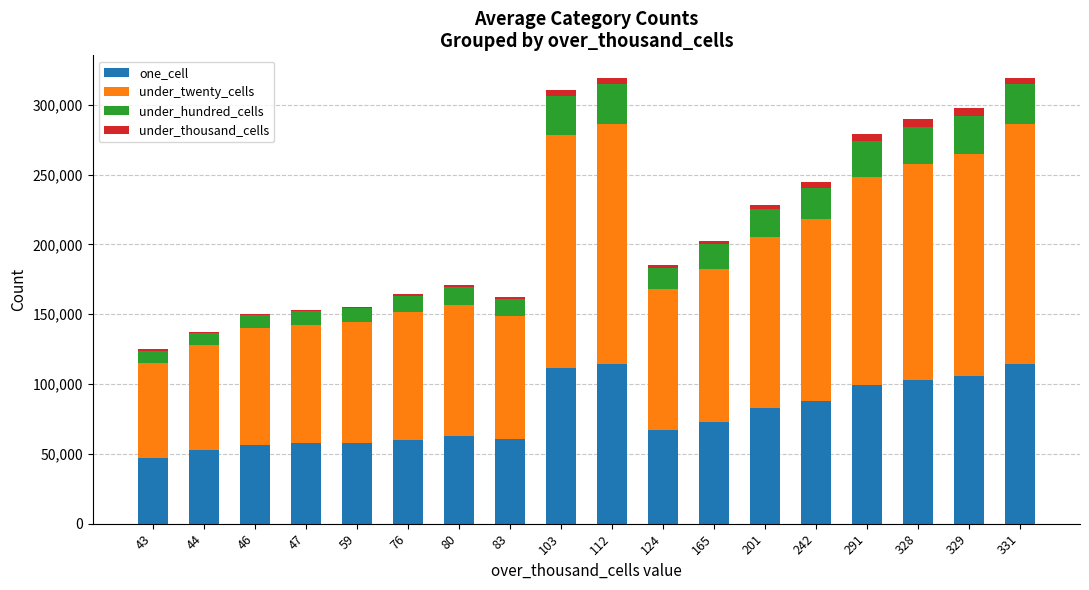

The value of one_cell at 80 is 31330. True or false?

False